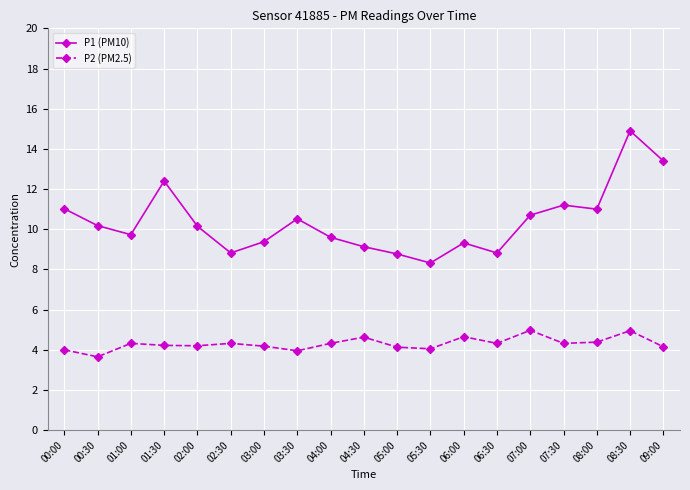

What is the label of the 16th point from the right?

01:30